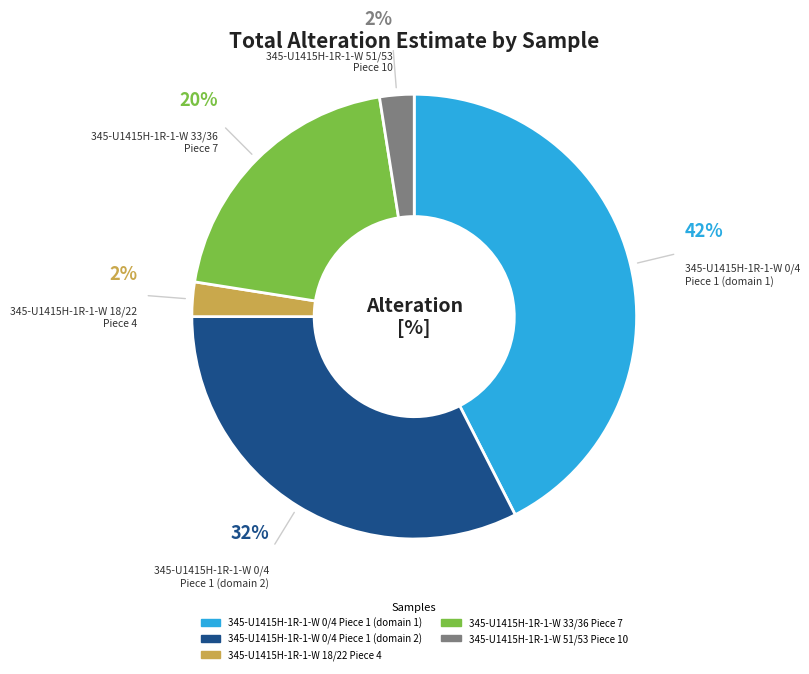

Combined, do 345-U1415H-1R-1-W 33/36 Piece 7 and 345-U1415H-1R-1-W 51/53 Piece 10 account for over 50%?

No